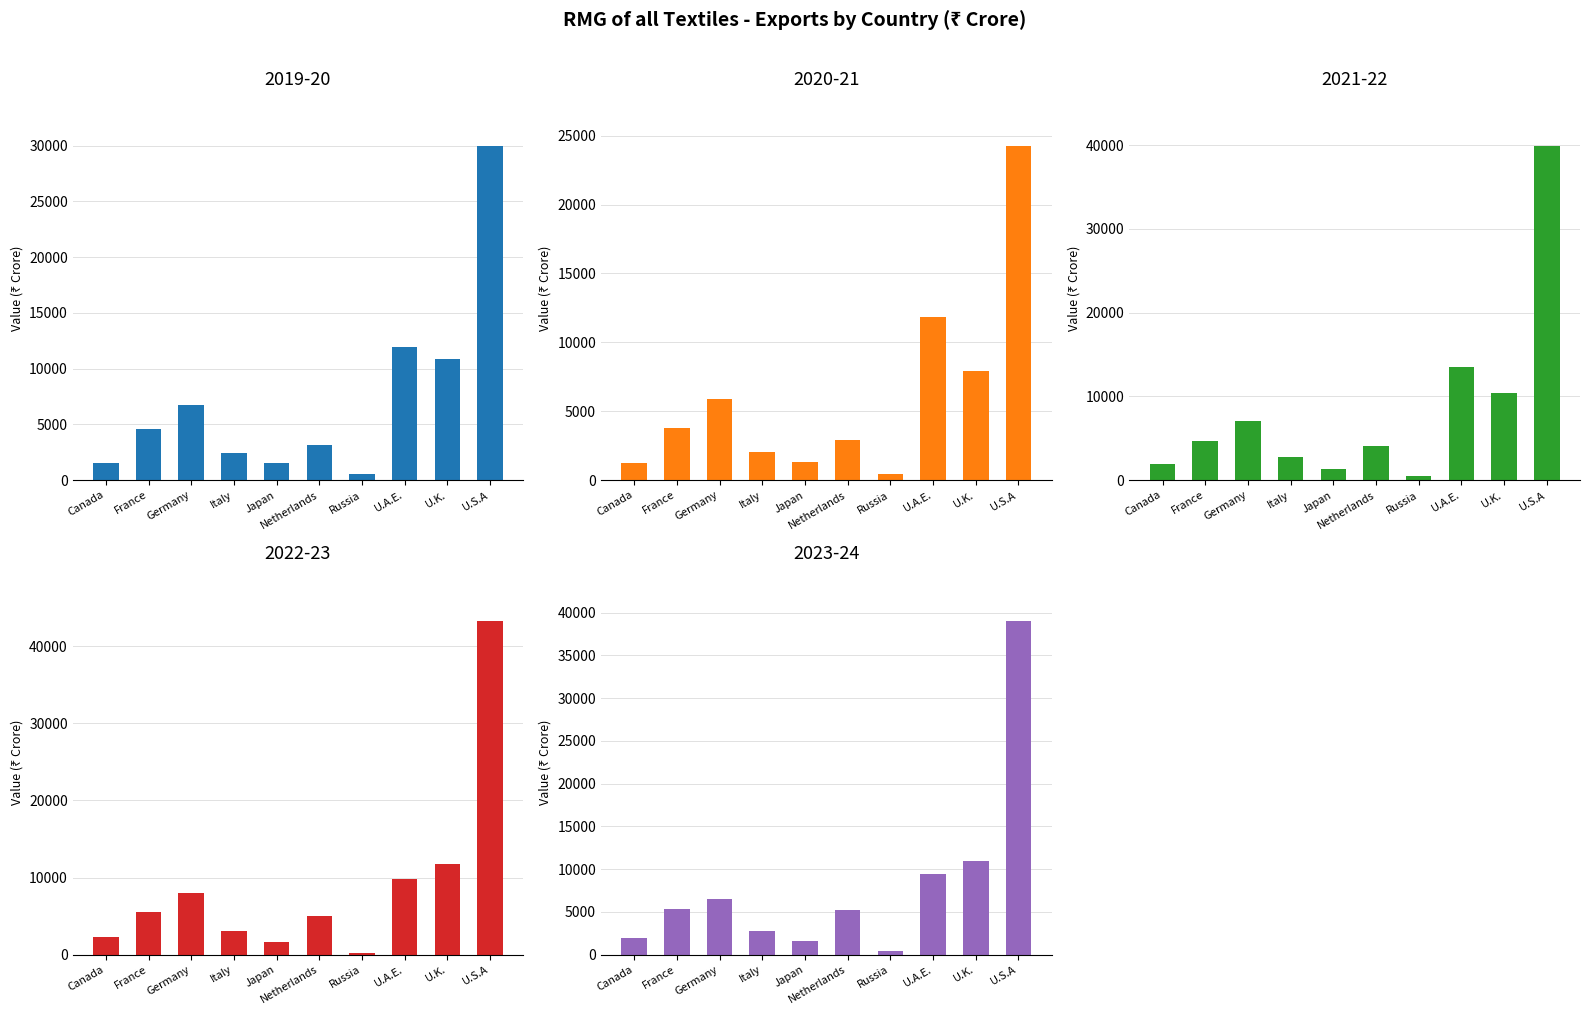

Is it true that 2020-21 equals 3799 at France?

True